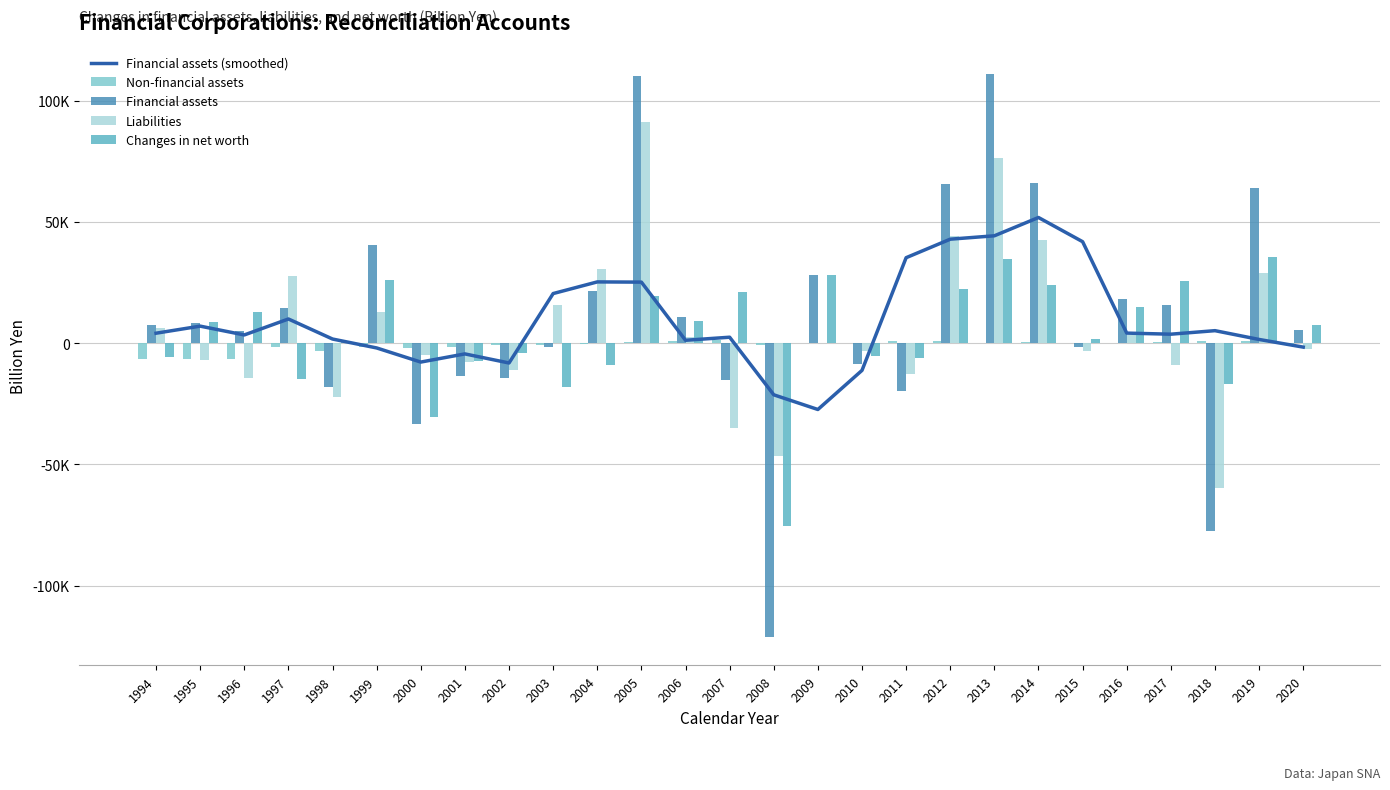

What is the total value across all series at 2005?

246352.7